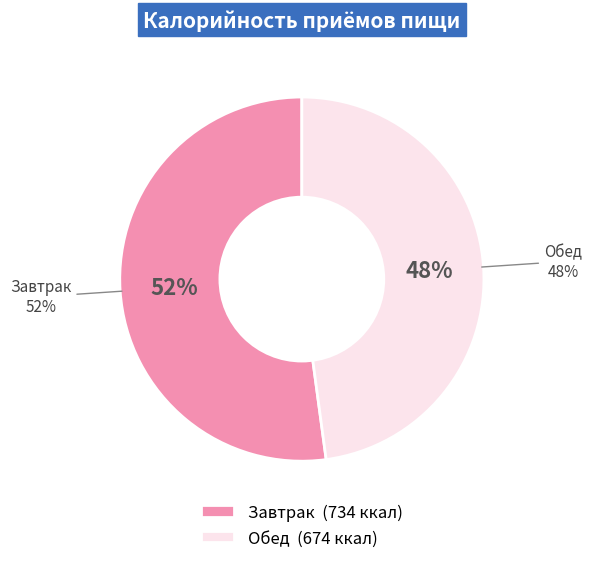

The Обед slice represents 54% of the pie. True or false?

False